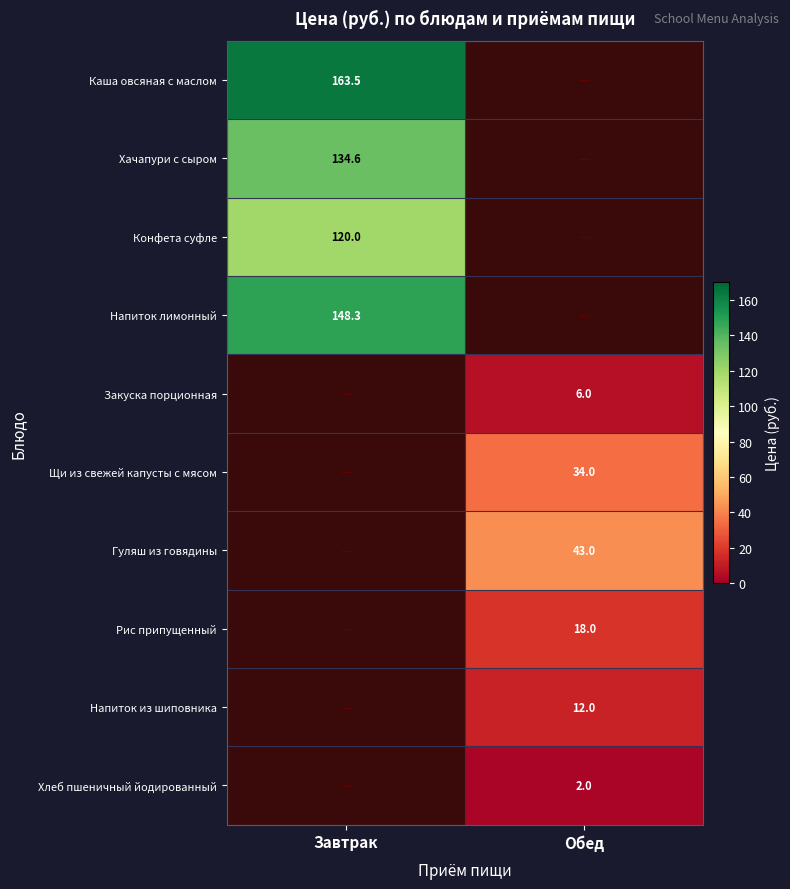

True or false: Щи из свежей капусты с мясом has a value of 34.0 at Обед.

True